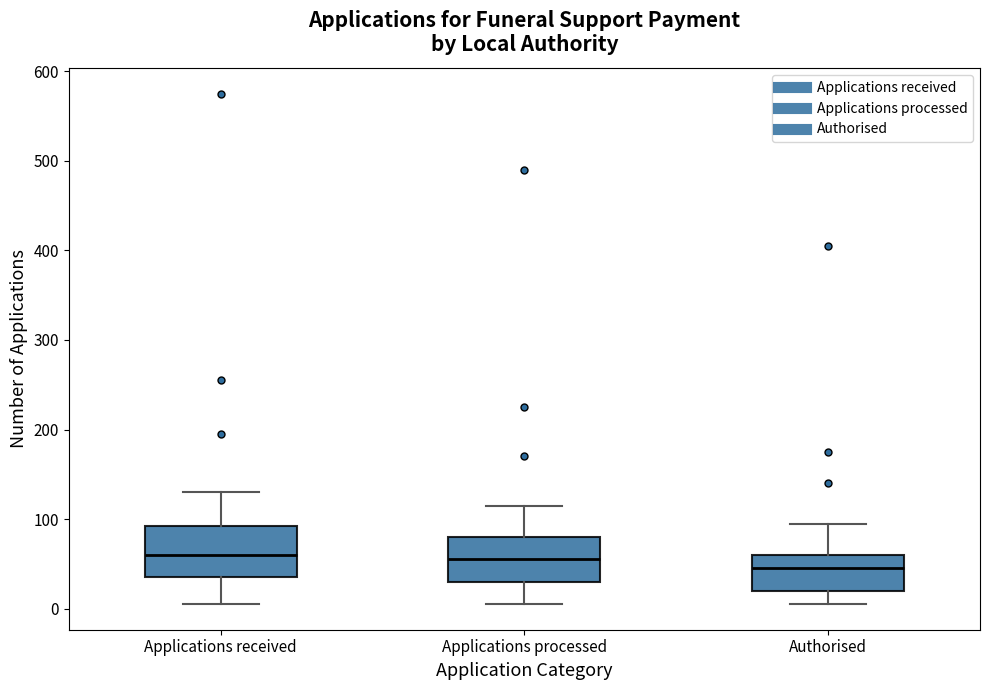

Reading left to right, transcribe this box plot: for each box, give where its median line is, the range the box spans, and where its two whiskers end, as read against the y-axis. The values are not printed on the chart, so give them approximately, as read against the axis.

Applications received: median 60, box 40 to 90, whiskers 10 to 130
Applications processed: median 60, box 30 to 80, whiskers 10 to 120
Authorised: median 50, box 20 to 60, whiskers 10 to 100